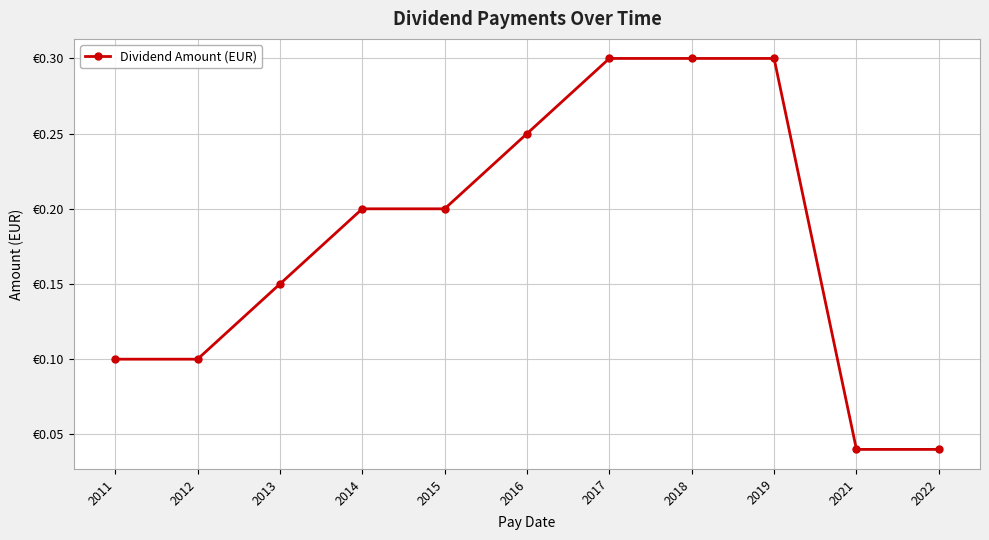

What is the difference between the second highest and second lowest values?

0.3